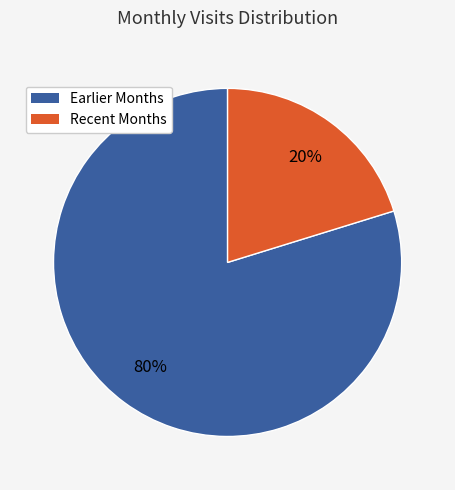

Does any single category account for the majority?

Yes